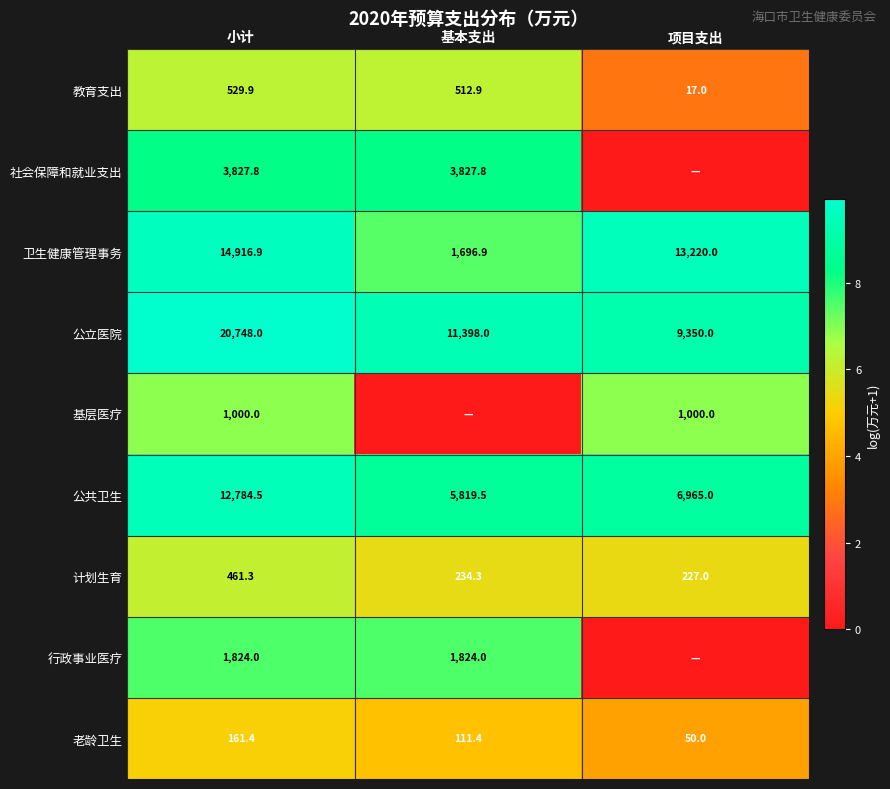

At which category does the chart reach its peak across all series?

小计